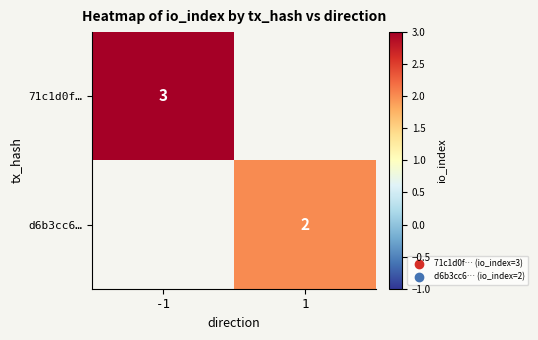

True or false: d6b3cc6… has a value of 3 at 1.

False